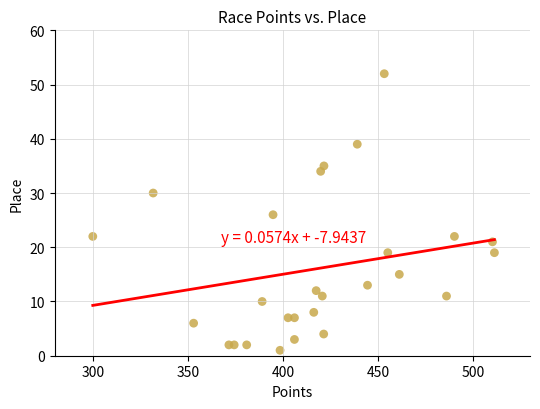

What is the range of Y values (max minus min)?

51